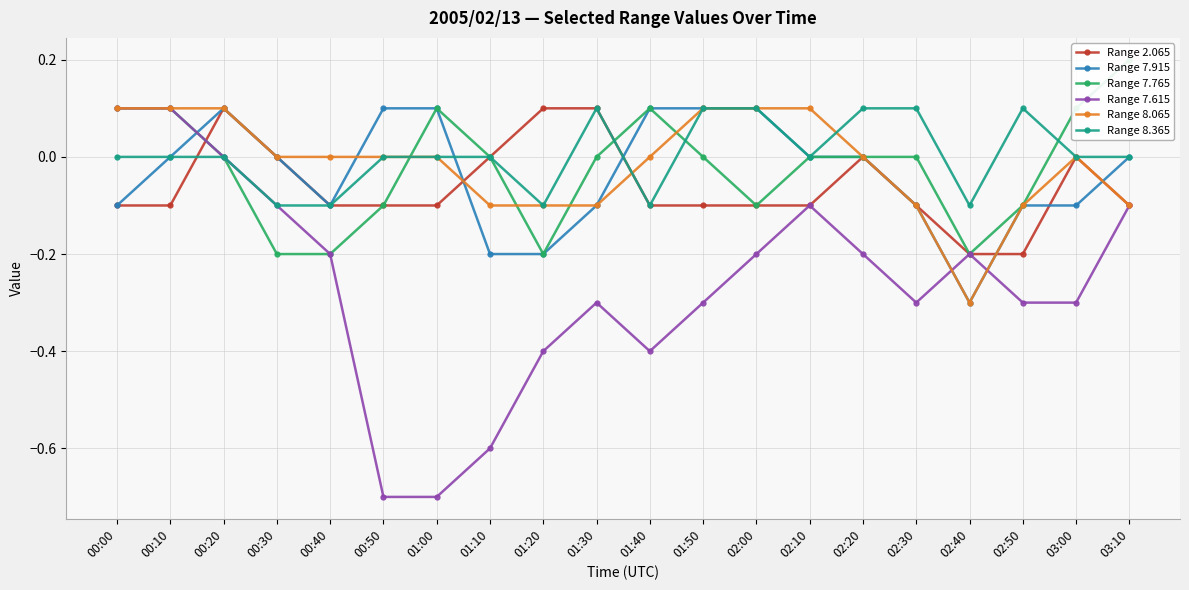

How many lines are shown in the chart?

6